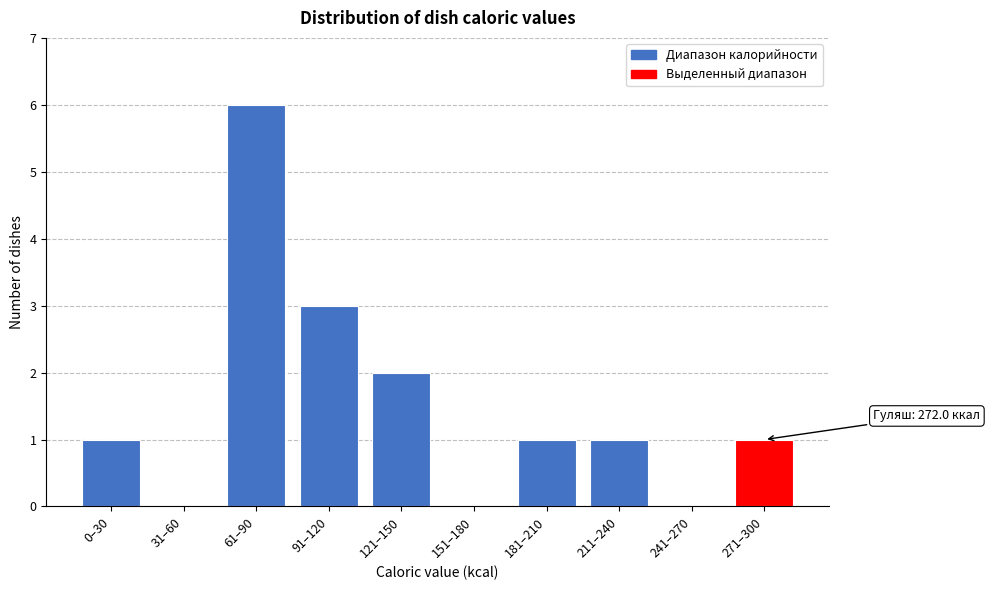

Reading left to right, transcribe all the data shown in this chart.

0–30=1	31–60=0	61–90=6	91–120=3	121–150=2	151–180=0	181–210=1	211–240=1	241–270=0	271–300=1